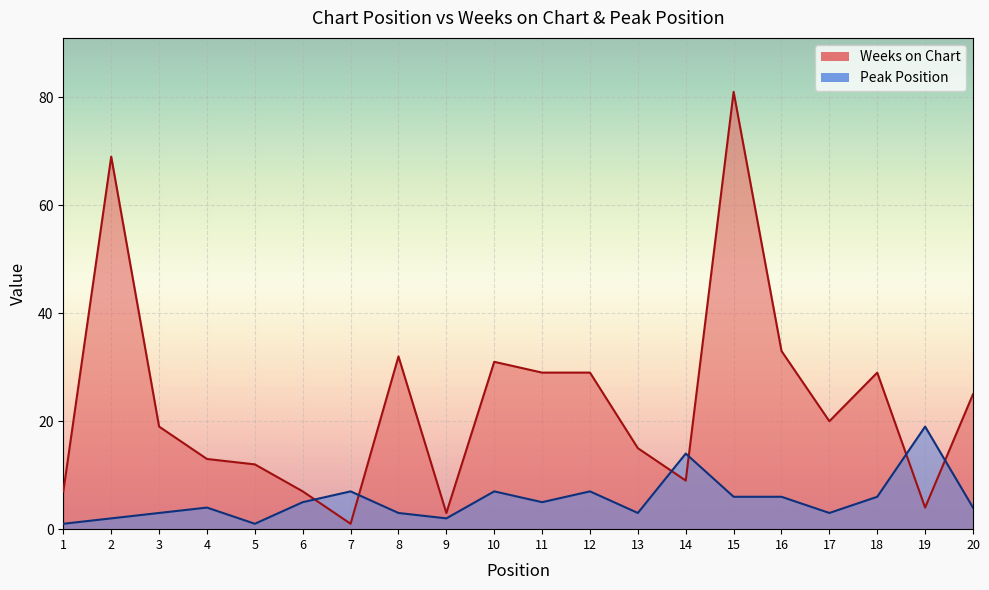

The Weeks on Chart series shows 25 at 3. True or false?

False